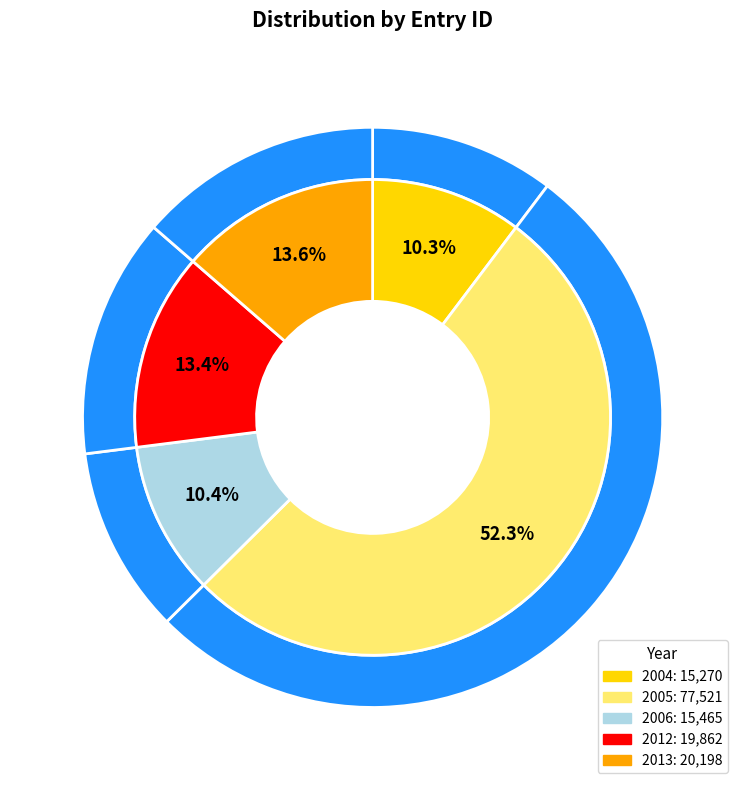

Is it true that 2005-05-04 is 25% of the pie?

False